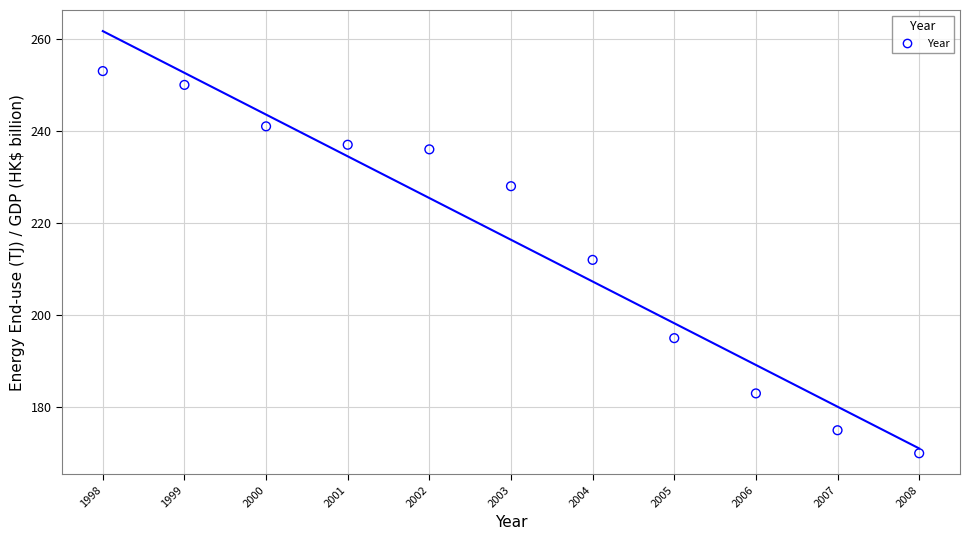

What is the average X value?

2003